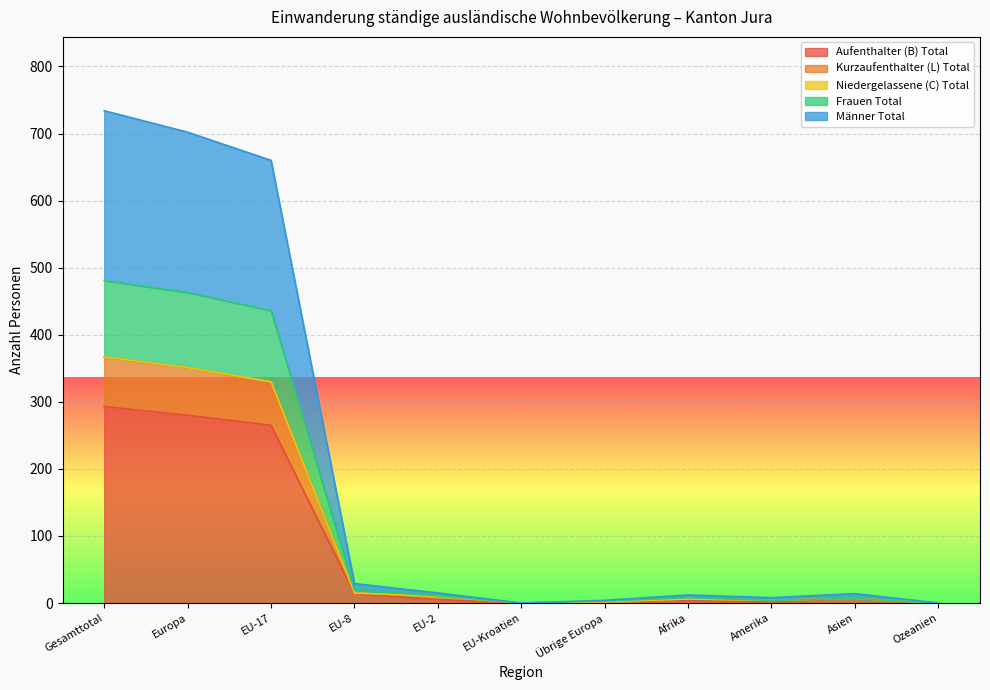

Is it true that Aufenthalter (B) Total equals 462 at EU-17?

False